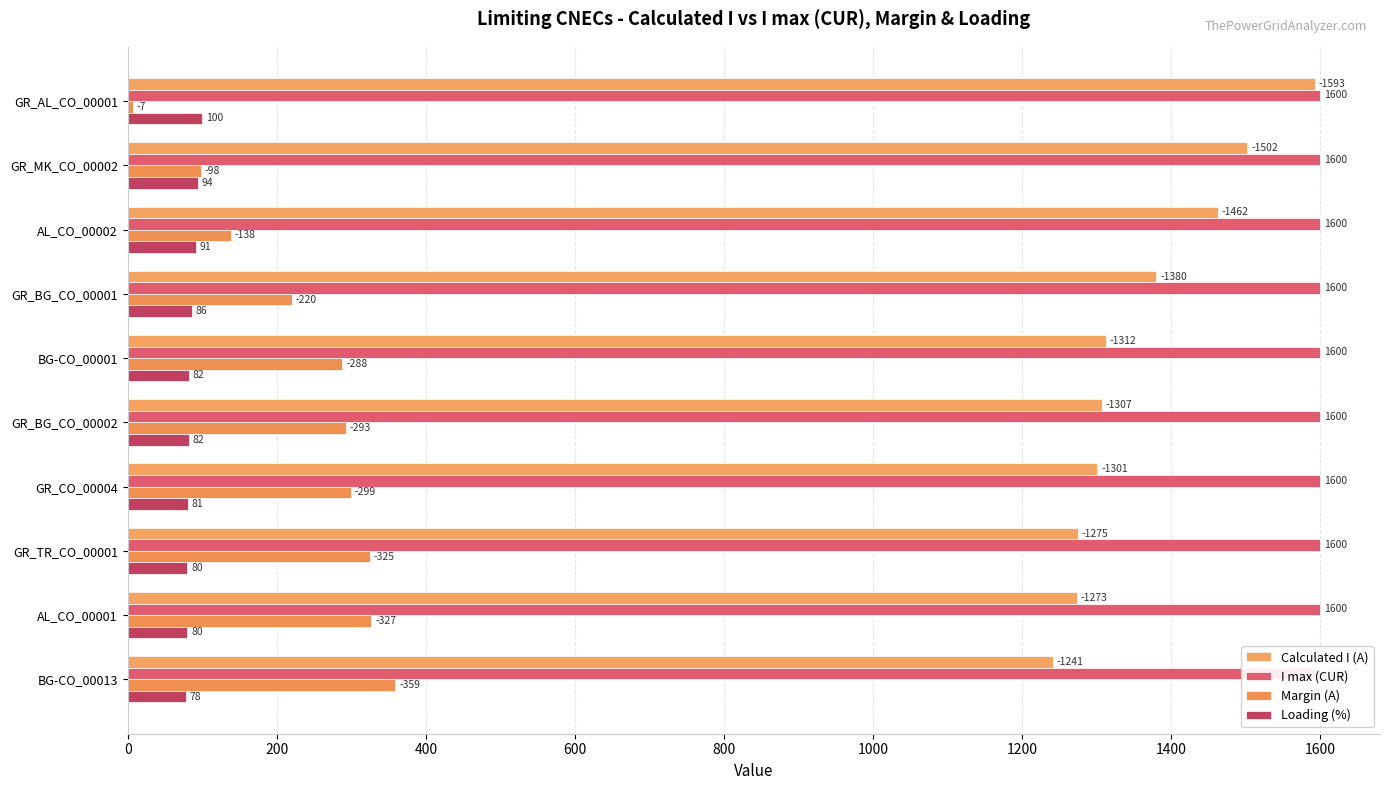

Which series has the largest total across all categories?

Calculated I (A)